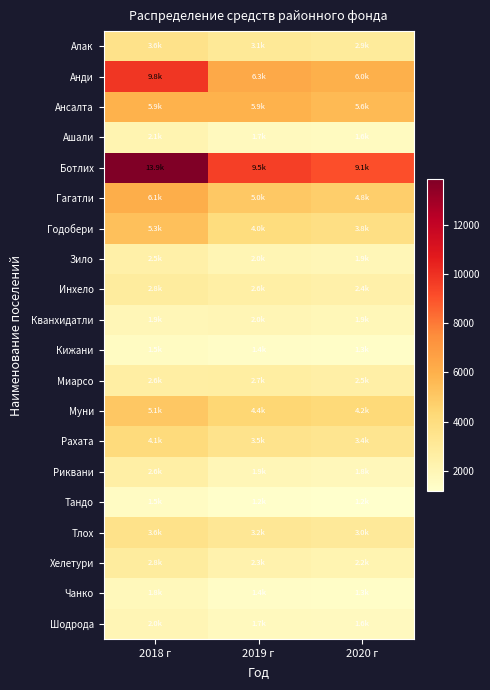

Rank the series by their maximum value, from highest to lowest.

Ботлих, Анди, Гагатли, Ансалта, Годобери, Муни, Рахата, Алак, Тлох, Хелетури, Инхело, Миарсо, Риквани, Зило, Ашали, Кванхидатли, Шодрода, Чанко, Кижани, Тандо